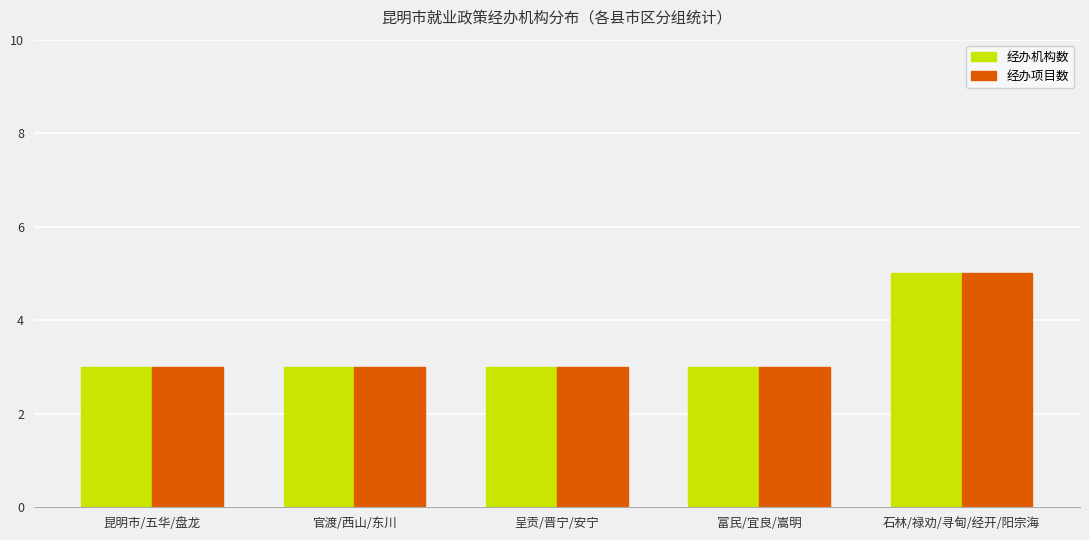

What is the total value across all series at 官渡/西山/东川?

6